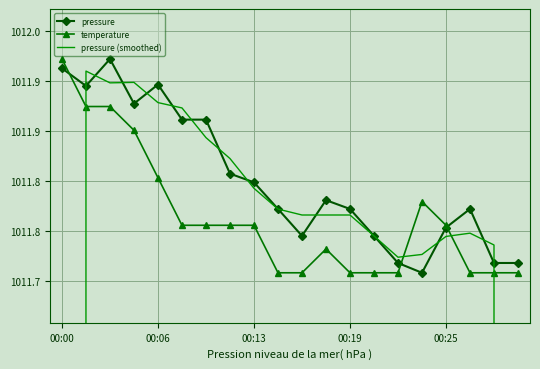

Count the temperature values in the range 1011 to 1012.

20